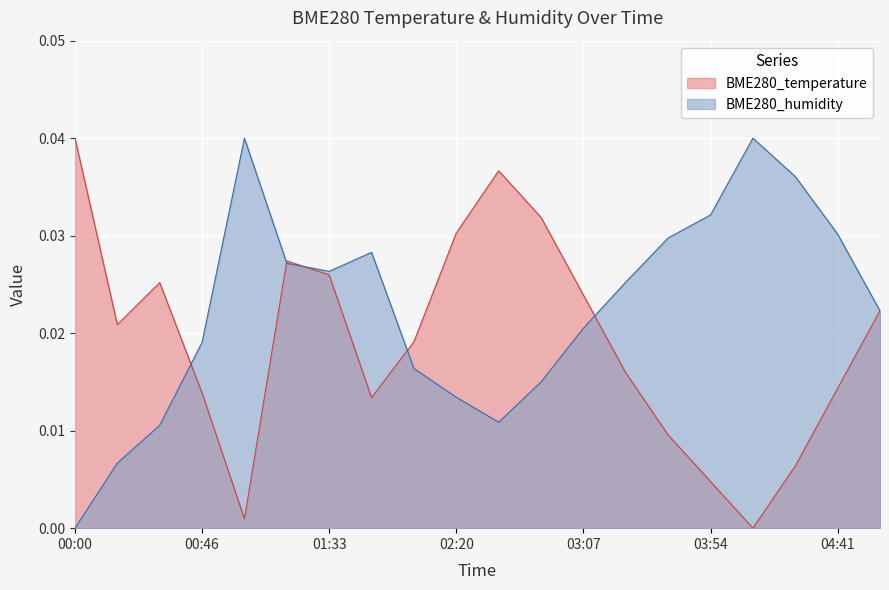

List the series in order of their peak value, lowest first.

BME280_temperature, BME280_humidity